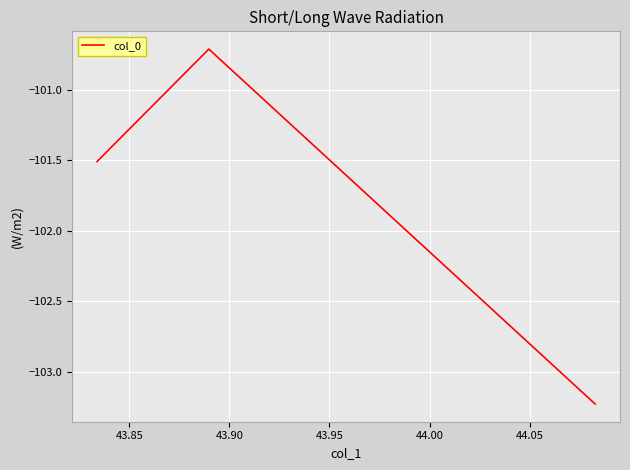

What is the maximum value shown in the chart?

-100.7